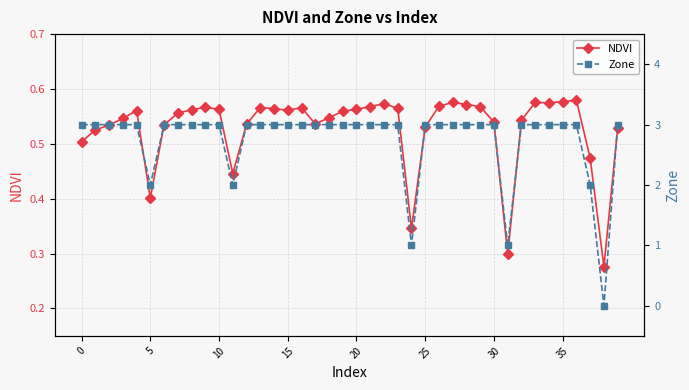

Between 22 and 32, which series saw the biggest shift?

NDVI